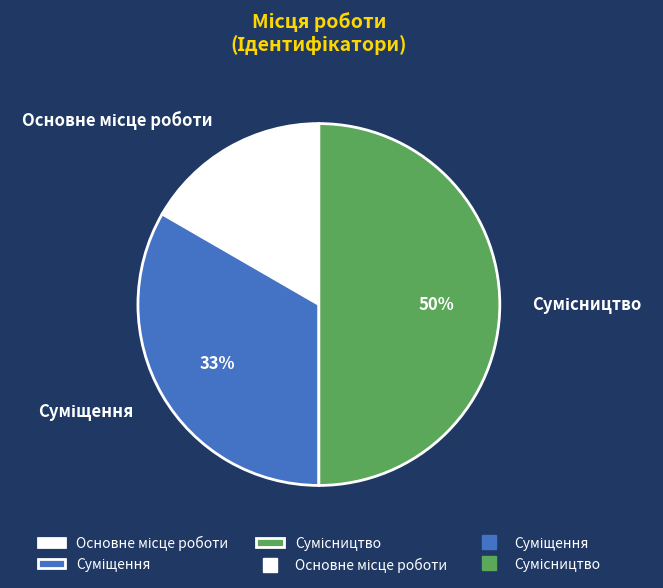

To the nearest percent, what is the difference between the largest and smallest slice percentages?

33%